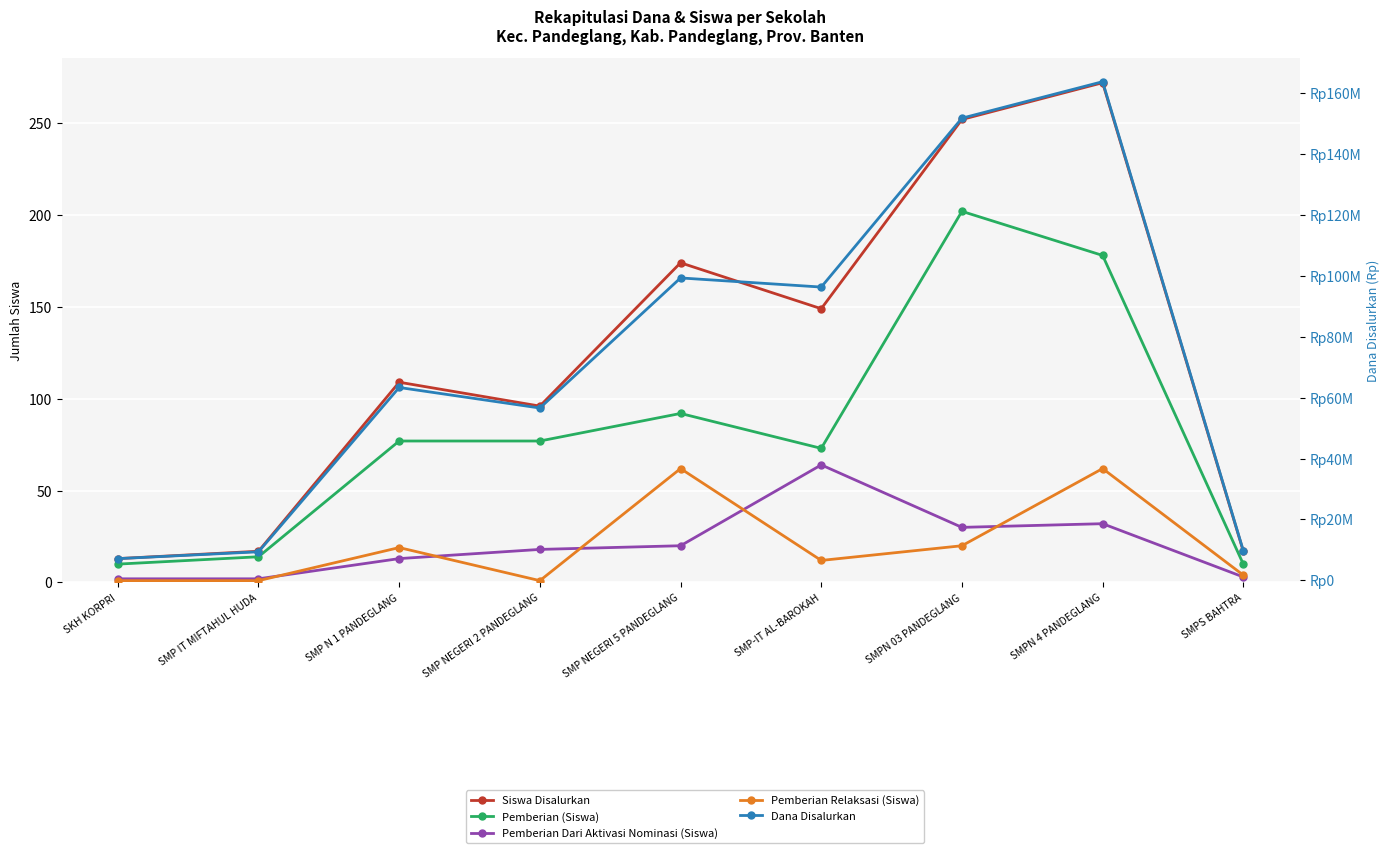

What value does the Dana Disalurkan series have at SMP NEGERI 5 PANDEGLANG, to the nearest 50?

99375000